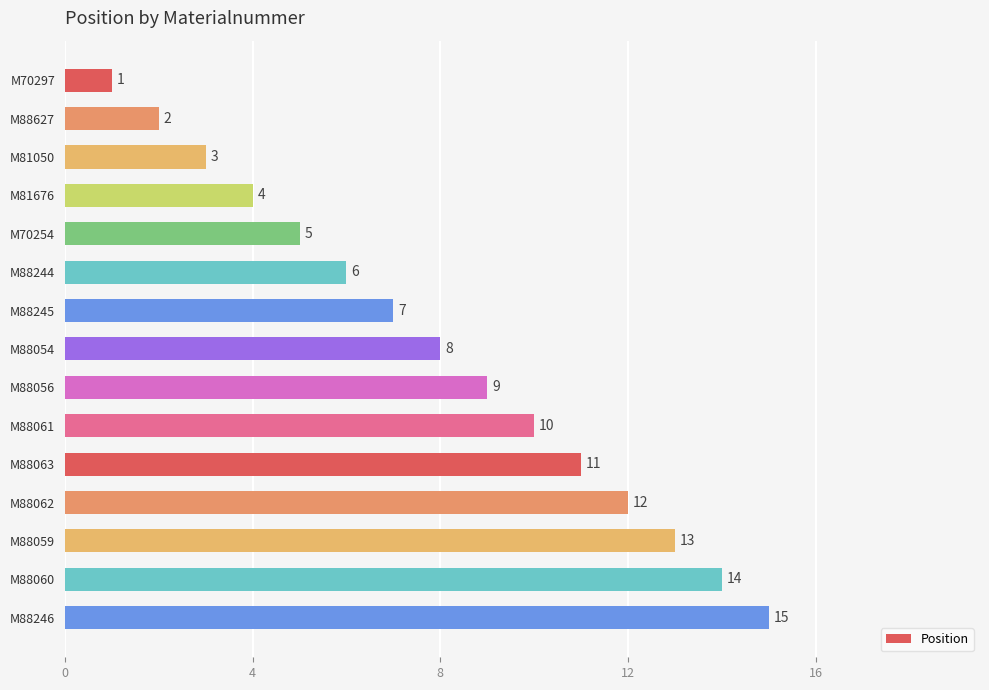

Rank the categories by value from lowest to highest.

M70297, M88627, M81050, M81676, M70254, M88244, M88245, M88054, M88056, M88061, M88063, M88062, M88059, M88060, M88246